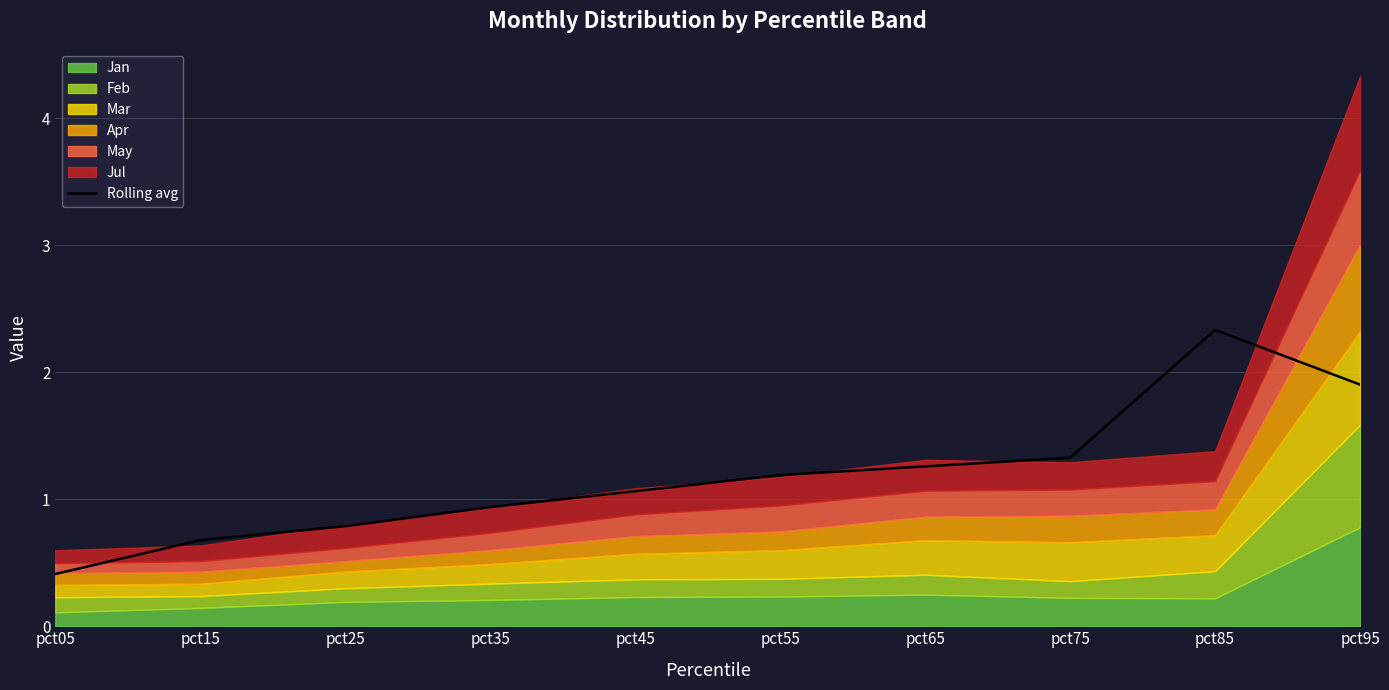

What is the greatest value displayed?

2.3